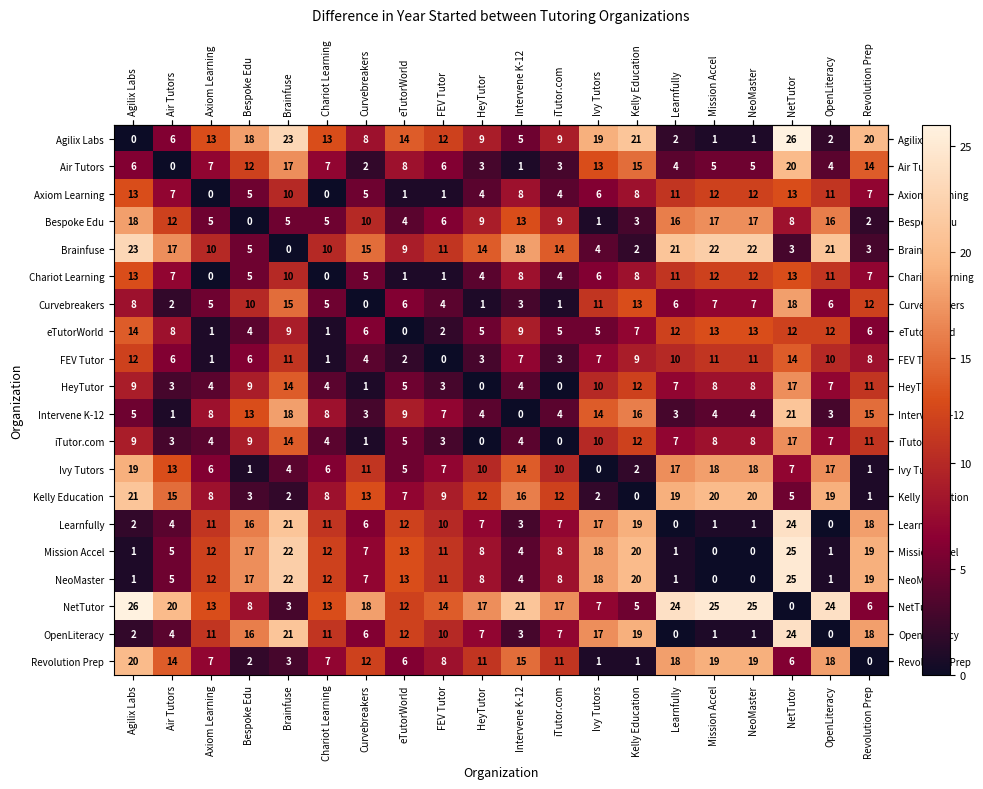

Count the number of data series in this chart.

20